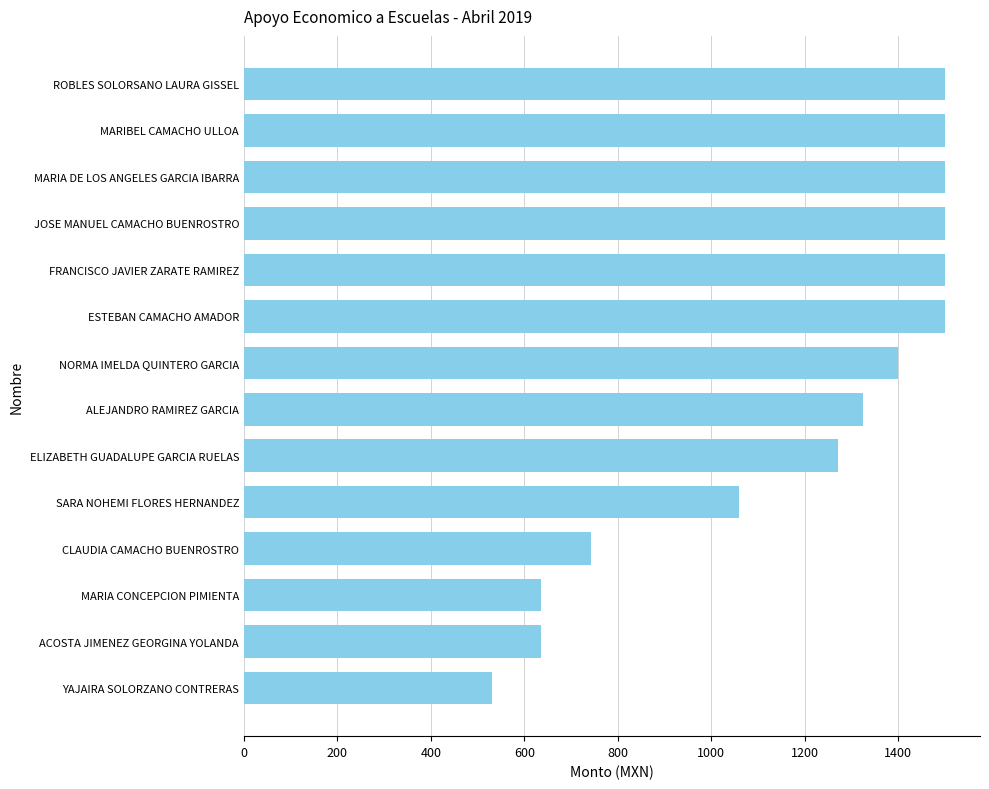

How many bars are there in total?

14